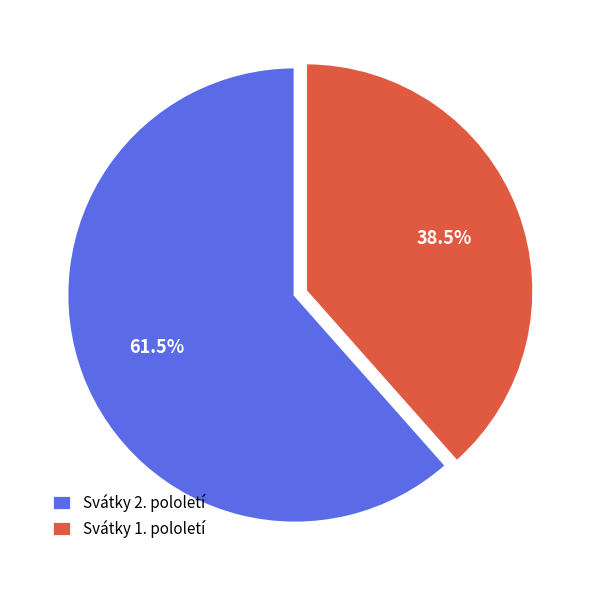

Is Svátky 2. pololetí the majority of the pie?

Yes